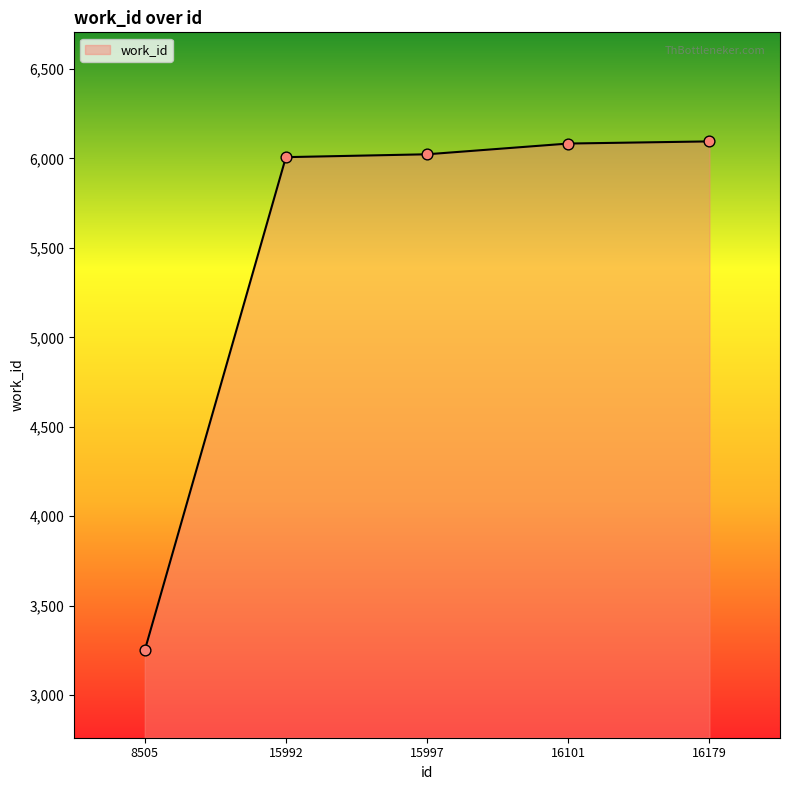

What is the change in value from 8505 to 15992?

+2757